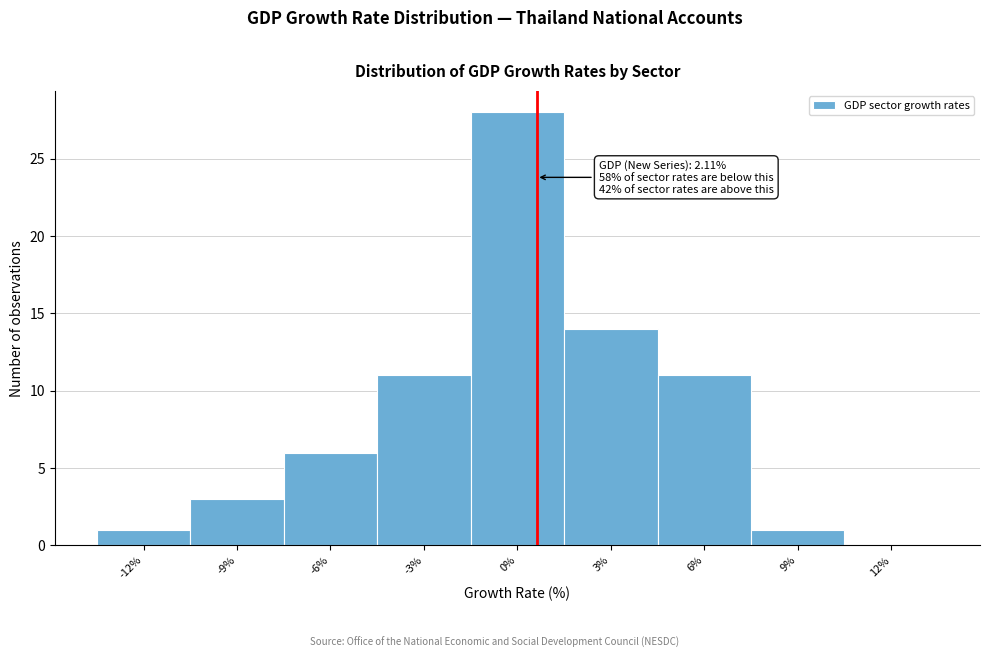

Reading right to left, what are all the values shown in this chart?

12%=0	9%=1	6%=11	3%=14	0%=28	-3%=11	-6%=6	-9%=3	-12%=1